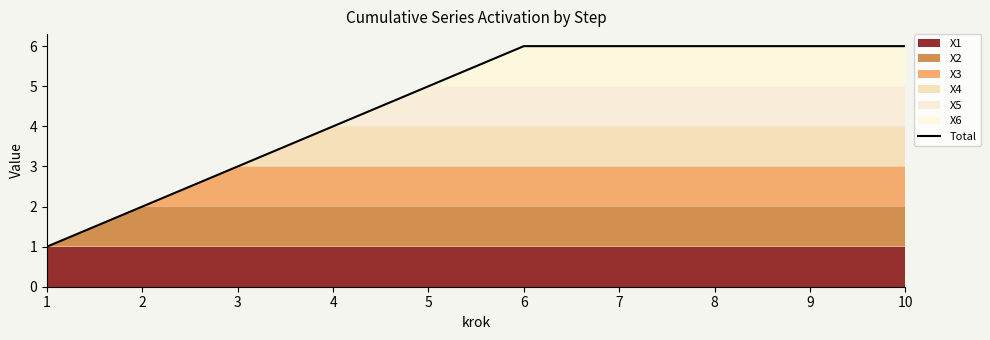

How many data points are less than 6?

5